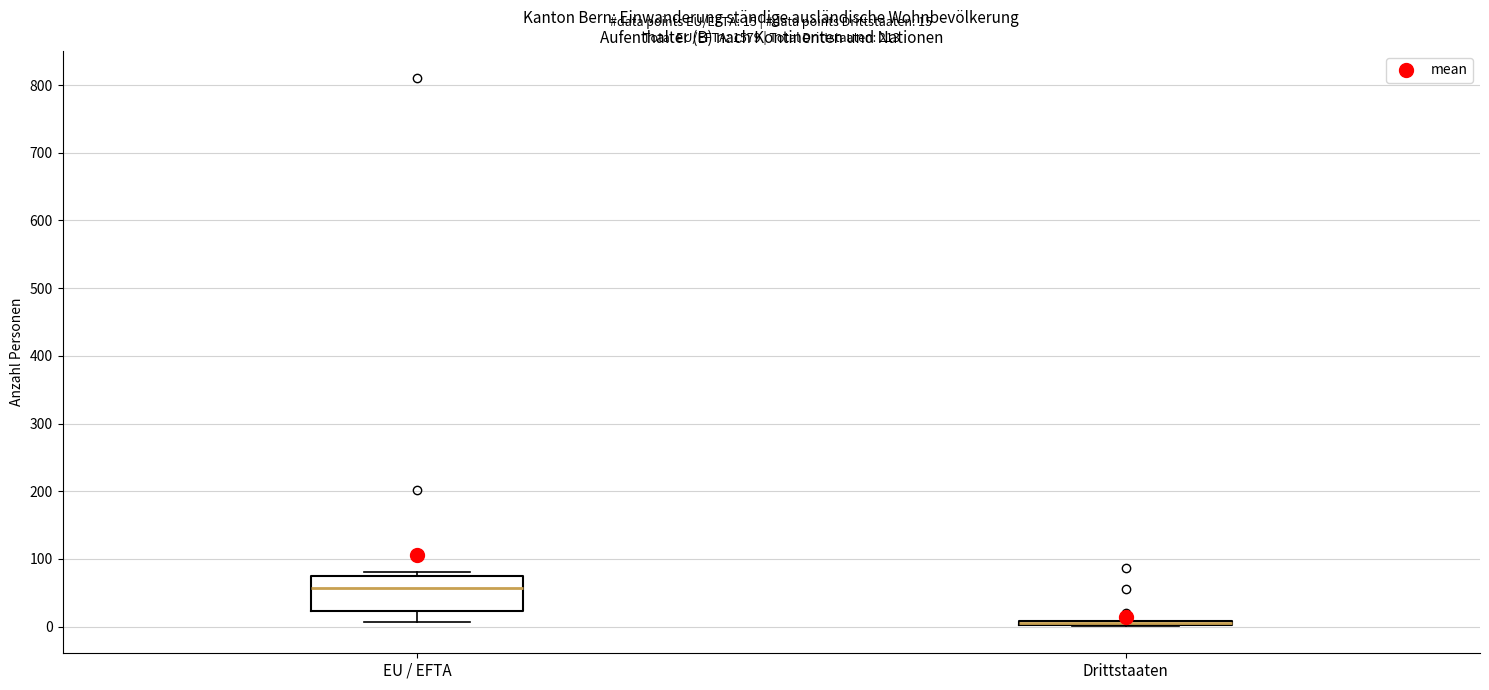

Which box is the tallest, from its lower edge to its upper edge?

EU / EFTA